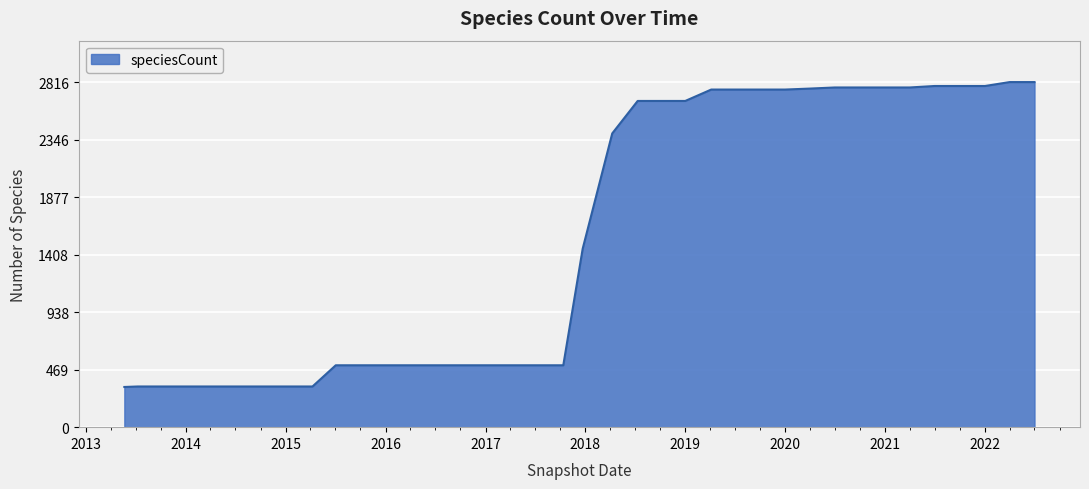

What is the difference between the maximum and minimum values?

2488